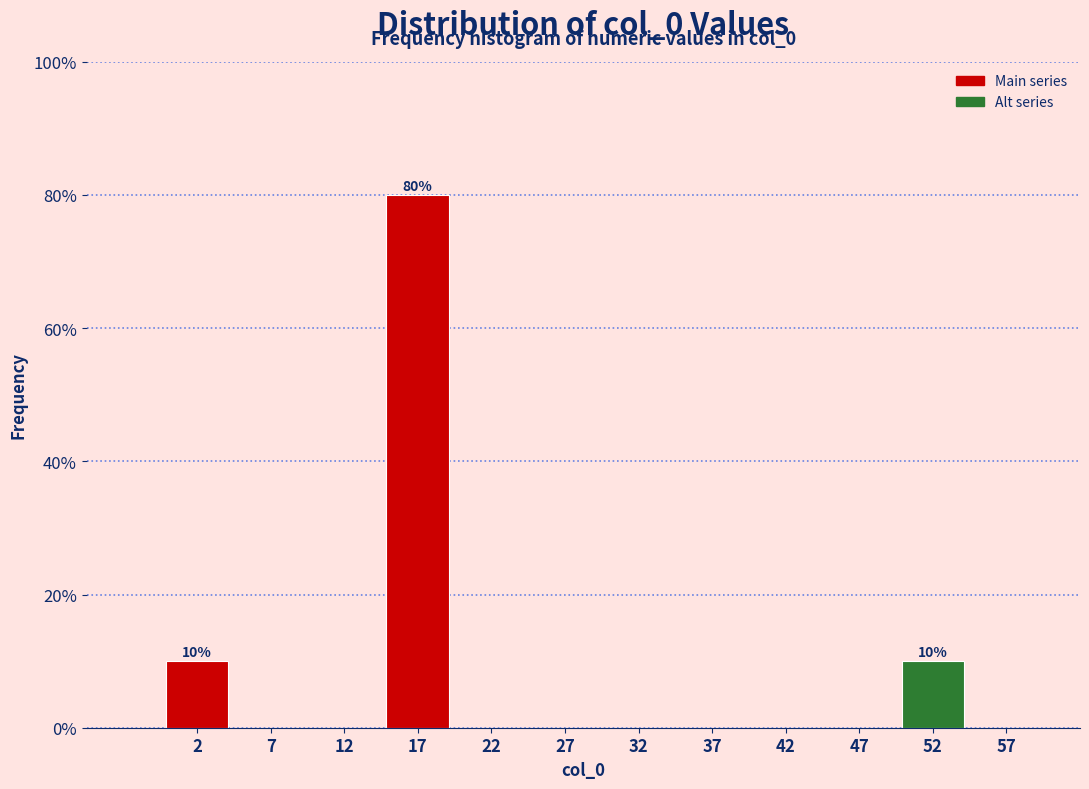

Reading right to left, extract all data points from this chart.

57=0	52=10	47=0	42=0	37=0	32=0	27=0	22=0	17=80	12=0	7=0	2=10